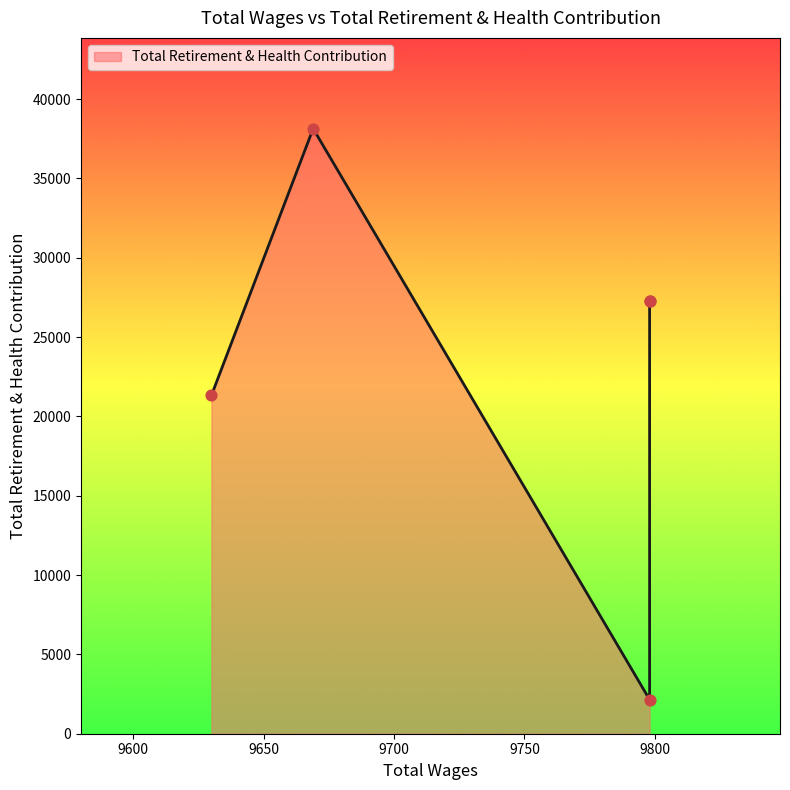

What is the ratio of the value at 9798.0 to the value at 9669.0?

0.7